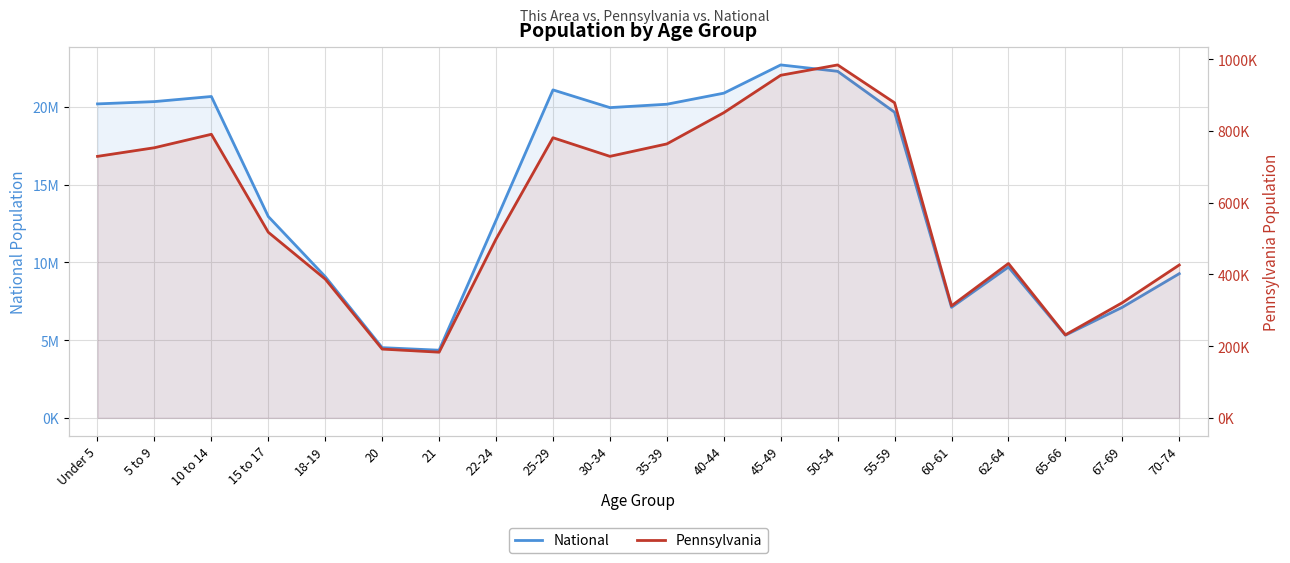

At which label does National first exceed 19664805?

Under 5